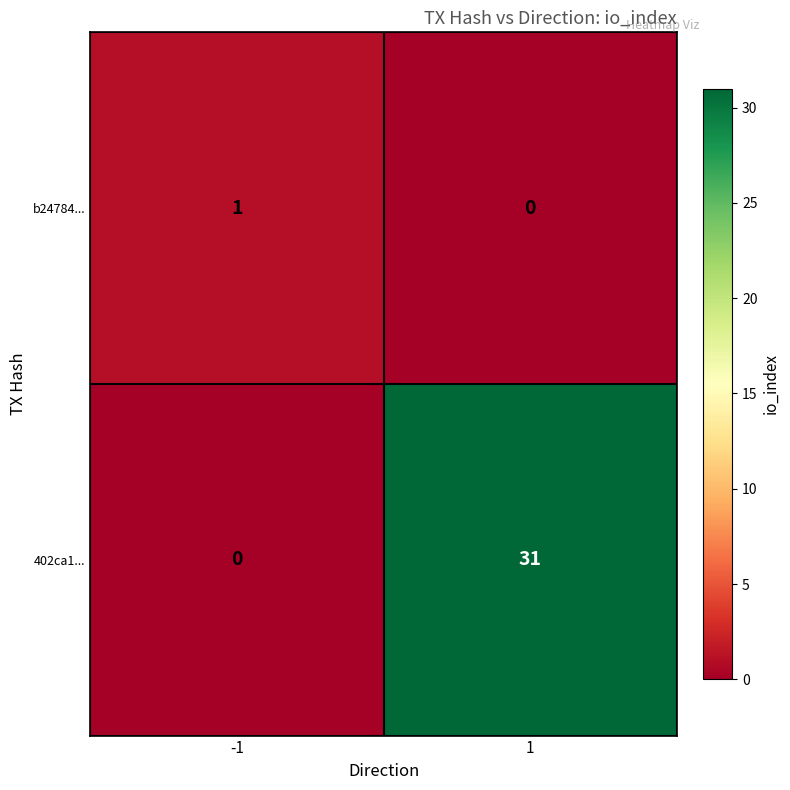

Which series has the largest total across all categories?

402ca1...